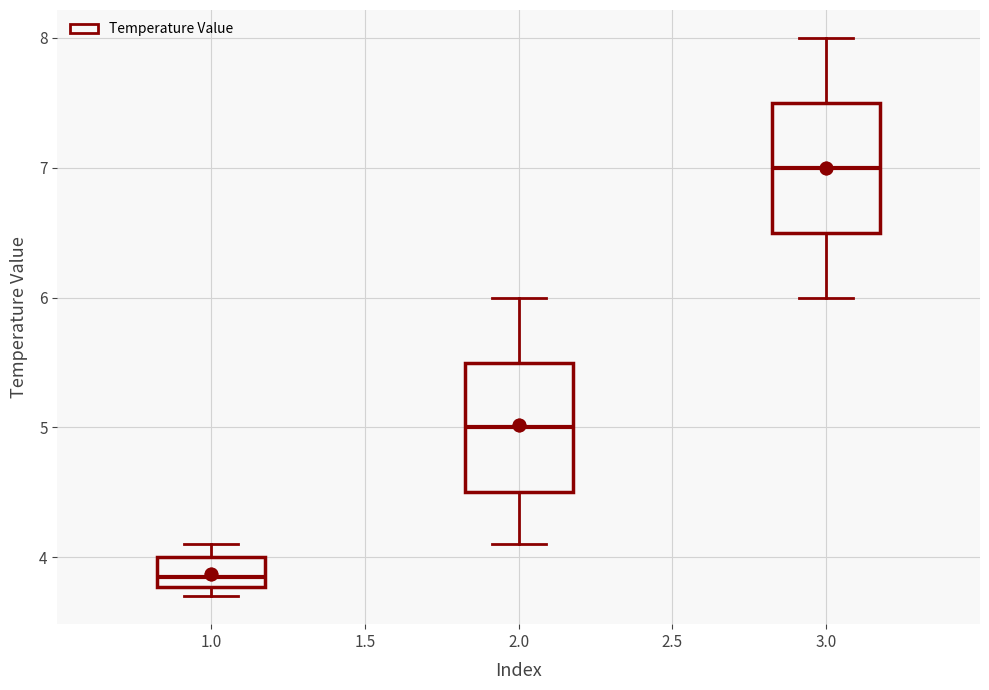

Reading left to right, read every box against the y-axis: the position of its median line, the range the box covers, and the ends of its whiskers. The values are not printed on the chart, so give them approximately, as read against the axis.

1.0: median 3.9, box 3.8 to 4.0, whiskers 3.7 to 4.1
2.0: median 5.0, box 4.5 to 5.5, whiskers 4.1 to 6.0
3.0: median 7.0, box 6.5 to 7.5, whiskers 6.0 to 8.0